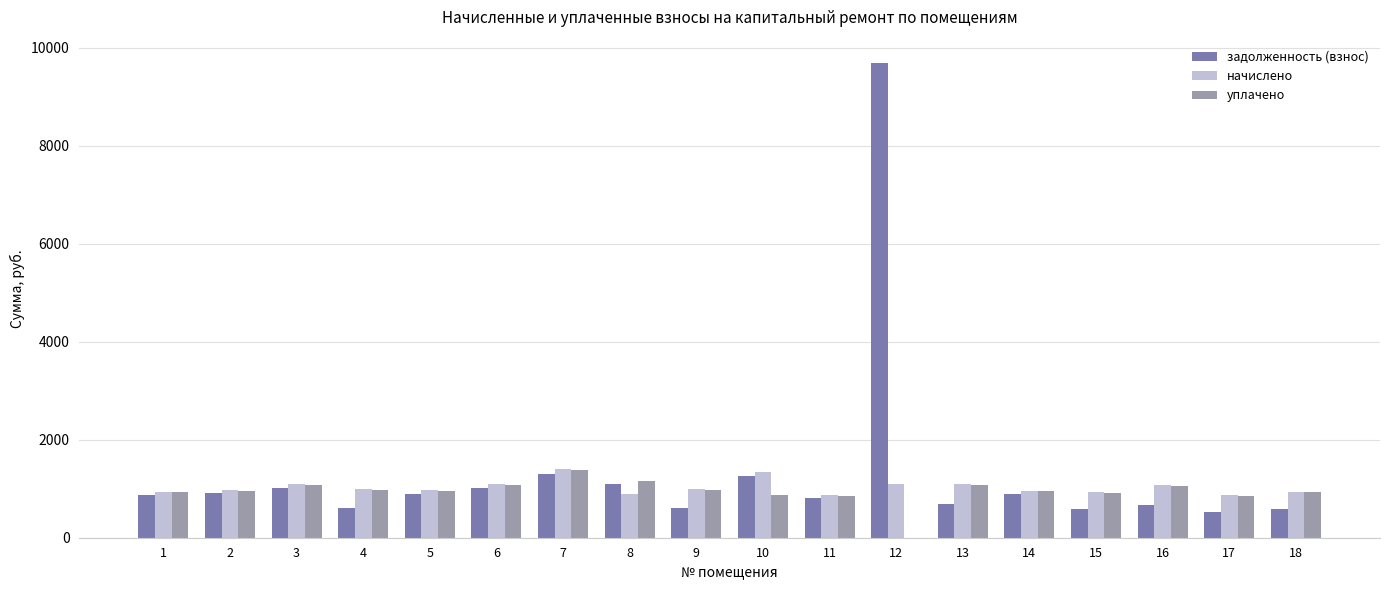

How many series are shown in this chart?

3